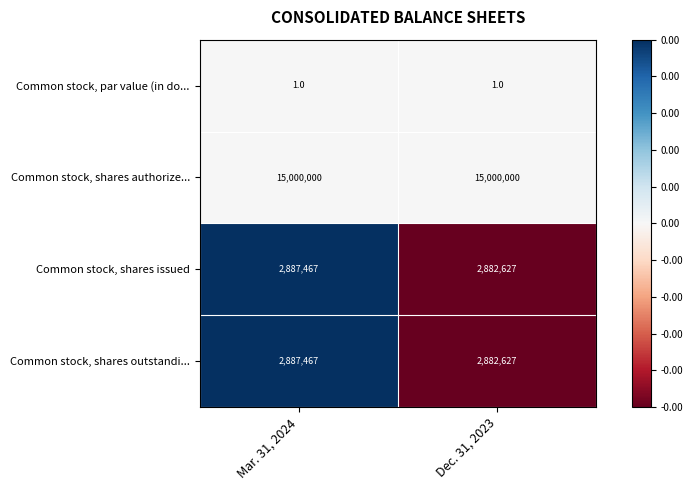

Reading left to right, transcribe all the data shown in this chart.

Common stock, par value (in do...: 1	1
Common stock, shares authorize...: 15000000	15000000
Common stock, shares issued: 2887467	2882627
Common stock, shares outstandi...: 2887467	2882627